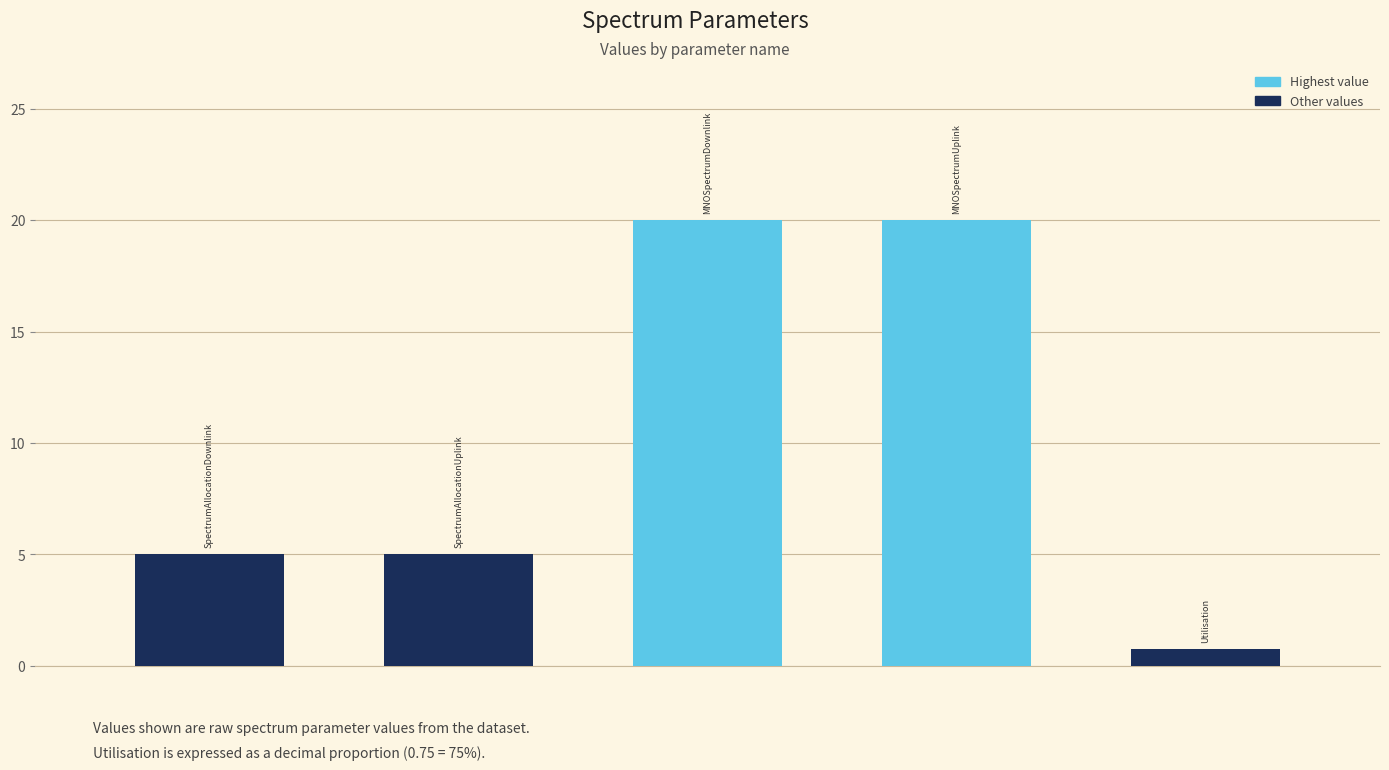

What is the sum of all values?

50.8